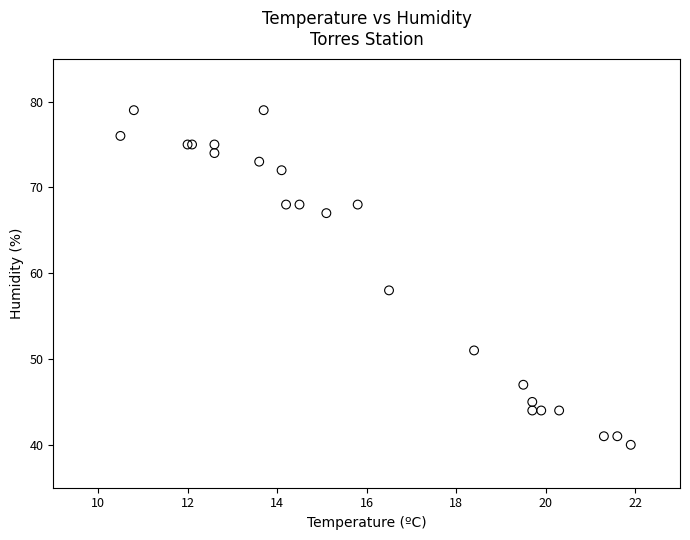

What Y value in the scatter plot is closest to 59?

58